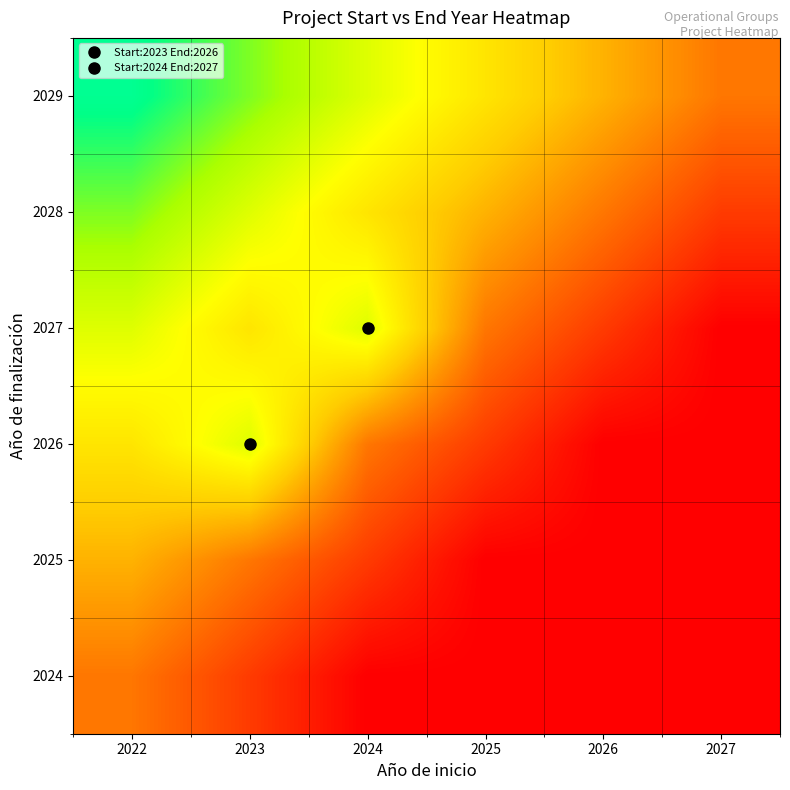

What is the maximum value shown in the chart?

7